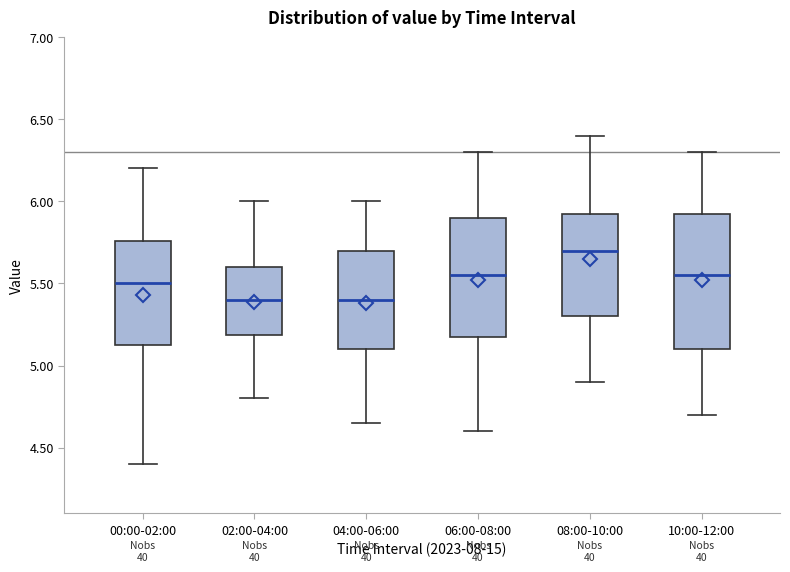

Which box has the highest median line?

08:00-10:00